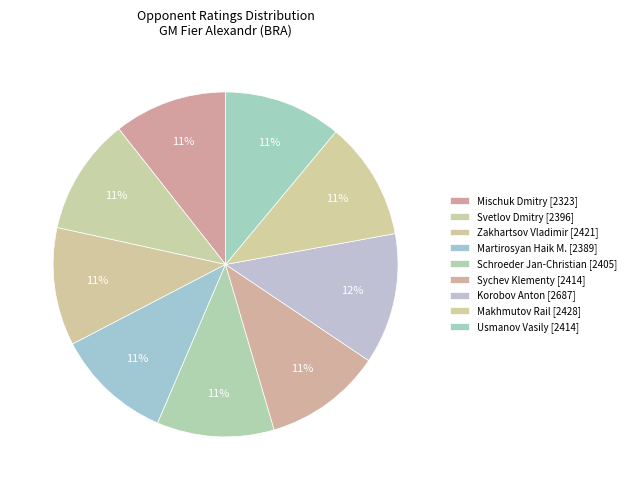

How many slices are in this pie chart?

9